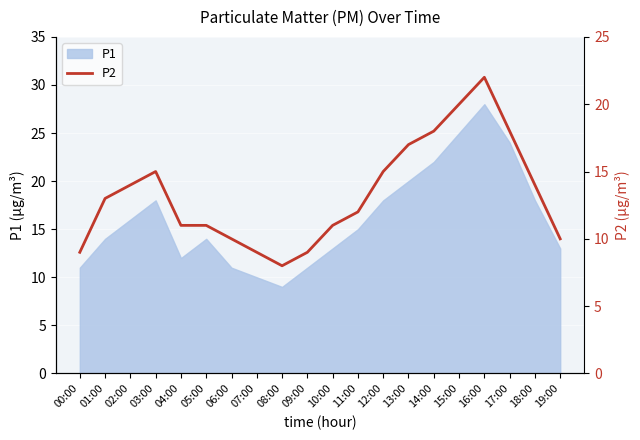

Reading left to right, what are all the values shown in this chart?

00:00=9	01:00=13	02:00=14	03:00=15	04:00=11	05:00=11	06:00=10	07:00=9	08:00=8	09:00=9	10:00=11	11:00=12	12:00=15	13:00=17	14:00=18	15:00=20	16:00=22	17:00=18	18:00=14	19:00=10